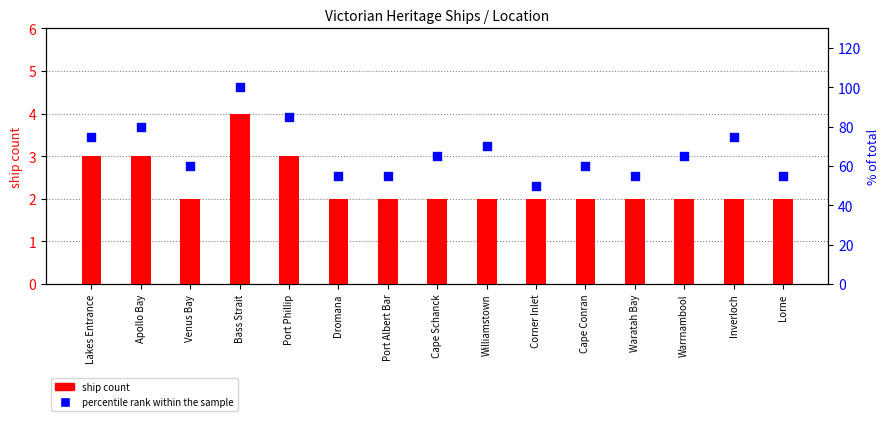

What is the total value across all series at Bass Strait?

104